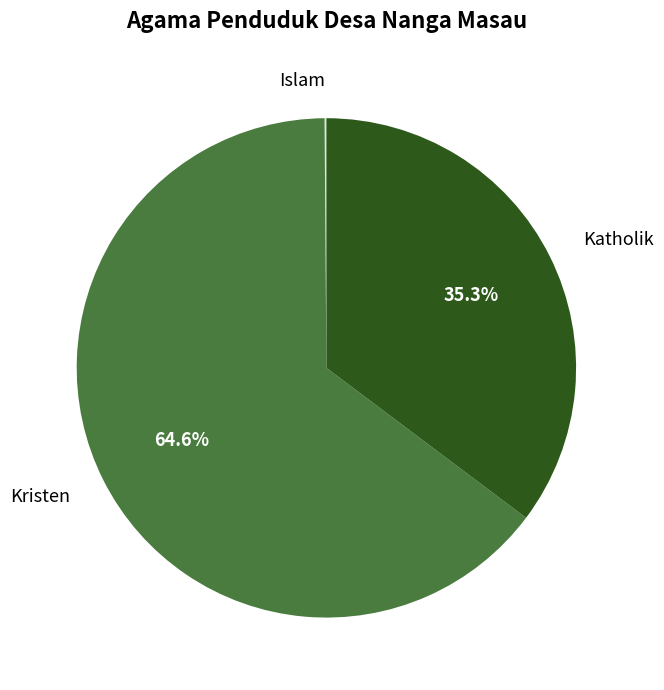

Approximately how many times larger is the value at Kristen compared to Katholik?

1.8